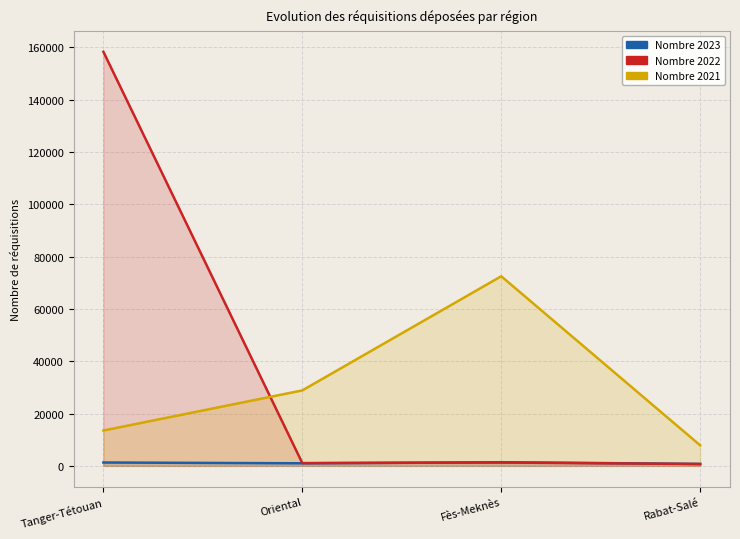

At which label does Nombre 2022 first exceed 1273?

Tanger-Tétouan